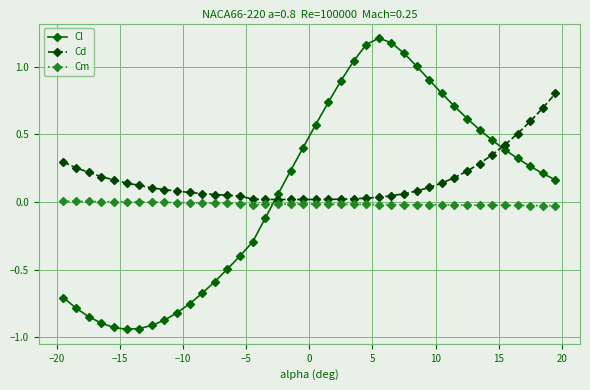

Which series has the largest range (max minus min)?

Cl